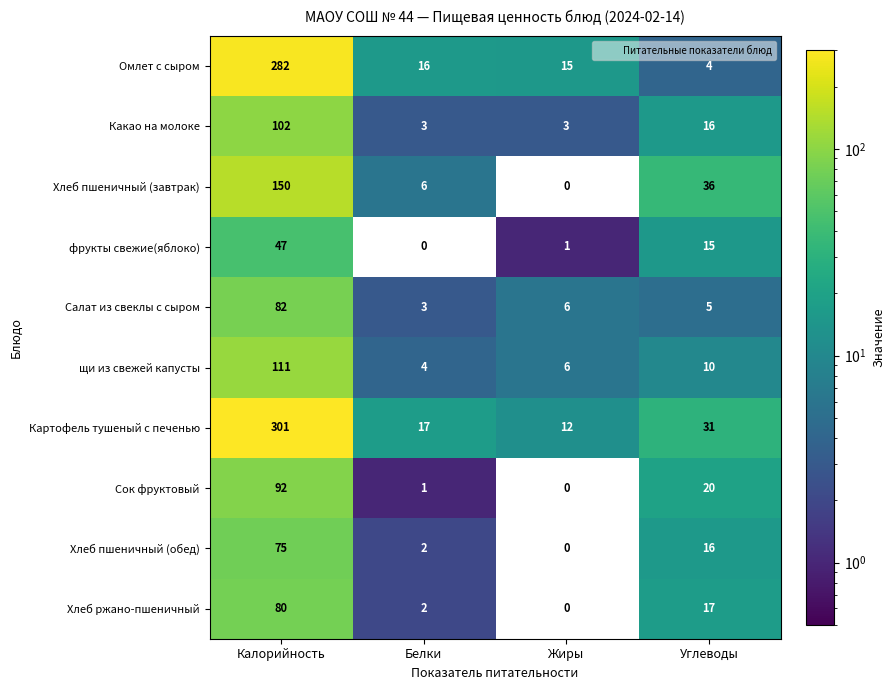

What is the sum of the Хлеб пшеничный (обед) values at Углеводы and Белки?

18